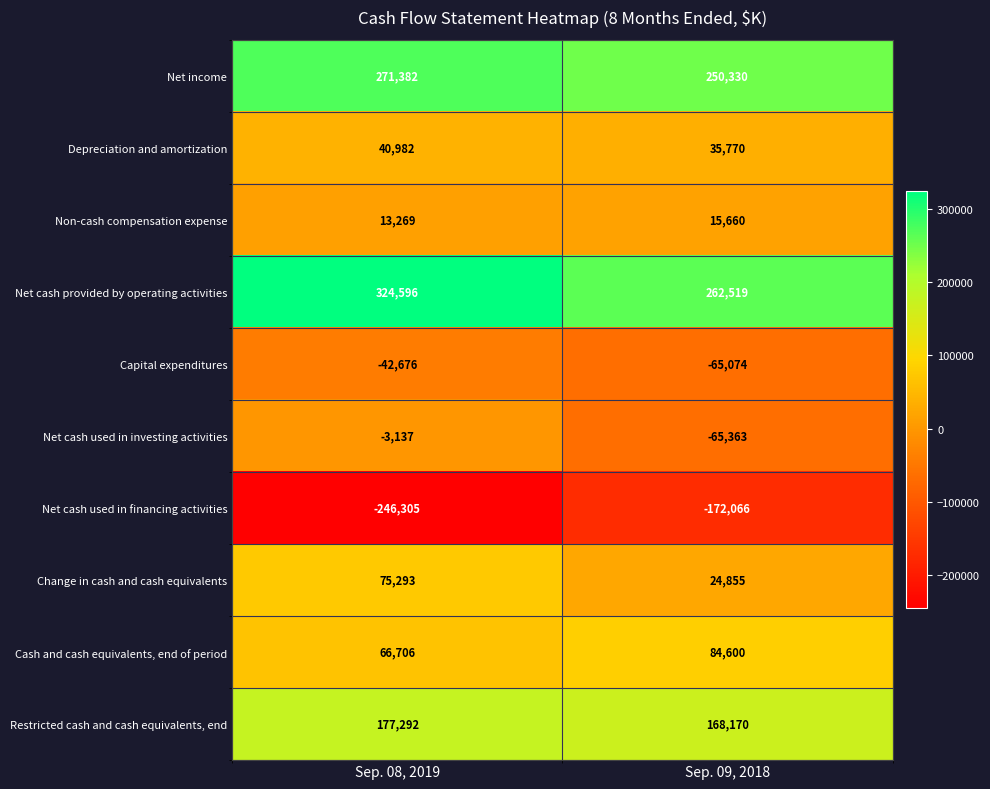

What is the sum of all Net cash used in financing activities values?

-418371